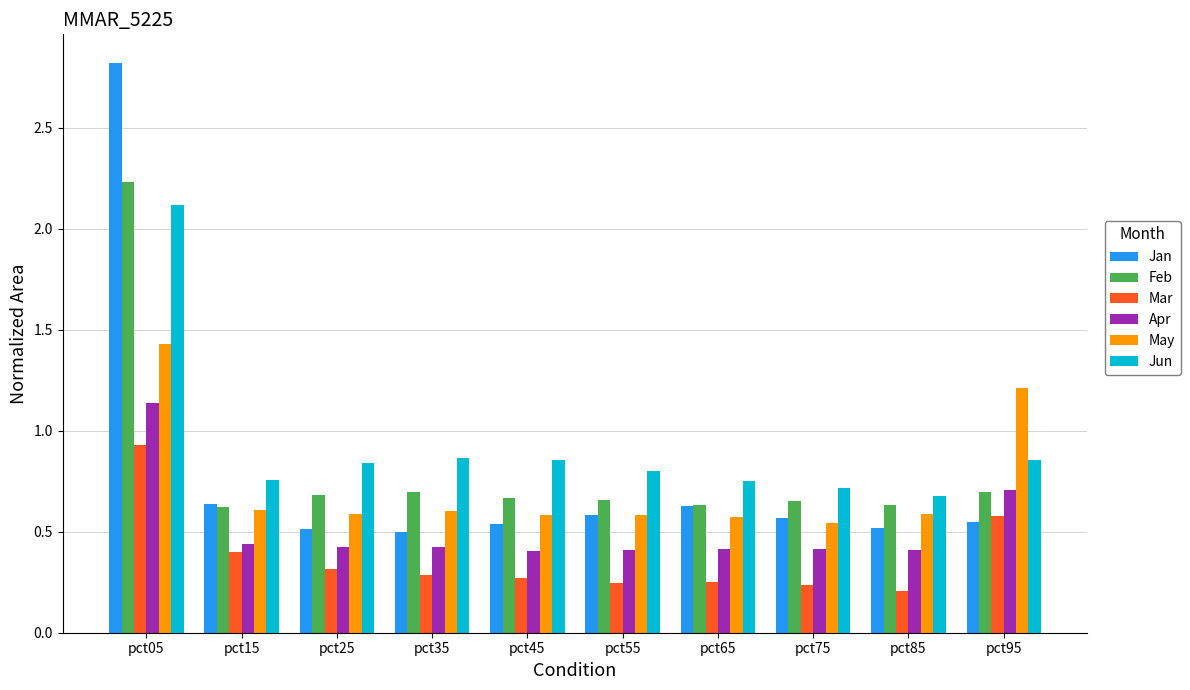

Which category has the highest value in the Feb series?

pct05